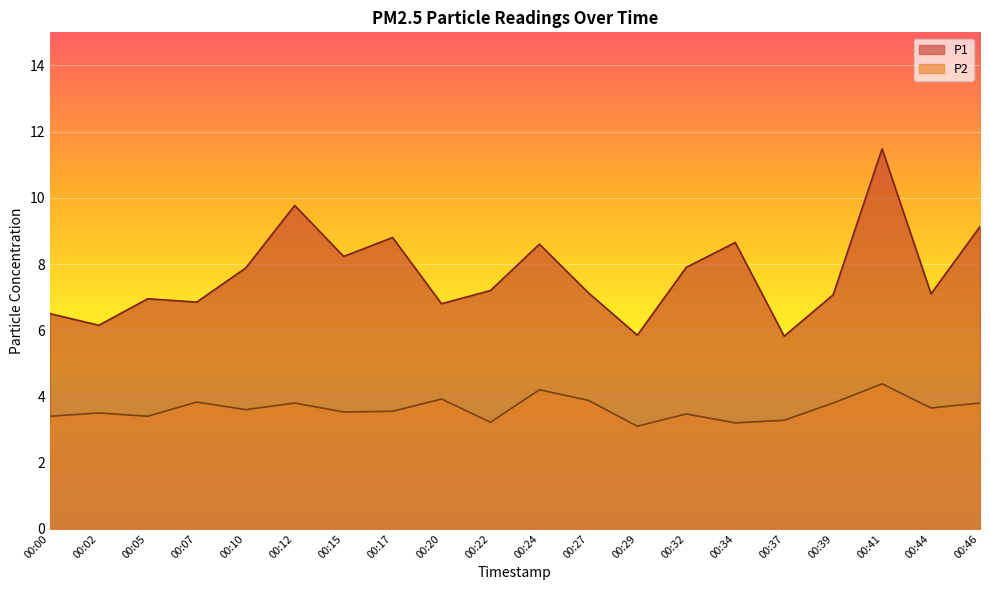

List the series in order of their overall mean, lowest first.

P2, P1